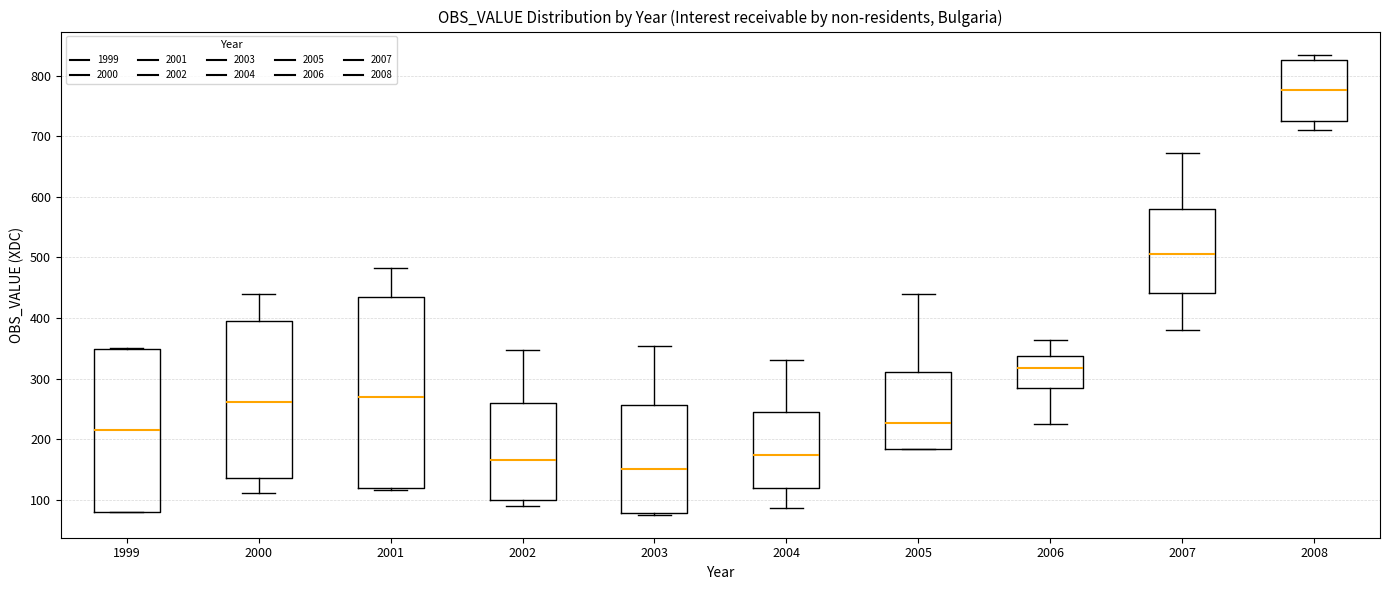

Reading left to right, read every box against the y-axis: the position of its median line, the range the box covers, and the ends of its whiskers. The values are not printed on the chart, so give them approximately, as read against the axis.

1999: median 210, box 80 to 350, whiskers 80 to 350
2000: median 260, box 140 to 400, whiskers 110 to 440
2001: median 270, box 120 to 430, whiskers 120 to 480
2002: median 170, box 100 to 260, whiskers 90 to 350
2003: median 150, box 80 to 260, whiskers 80 to 350
2004: median 170, box 120 to 240, whiskers 90 to 330
2005: median 230, box 180 to 310, whiskers 180 to 440
2006: median 320, box 280 to 340, whiskers 220 to 360
2007: median 510, box 440 to 580, whiskers 380 to 670
2008: median 780, box 730 to 830, whiskers 710 to 840